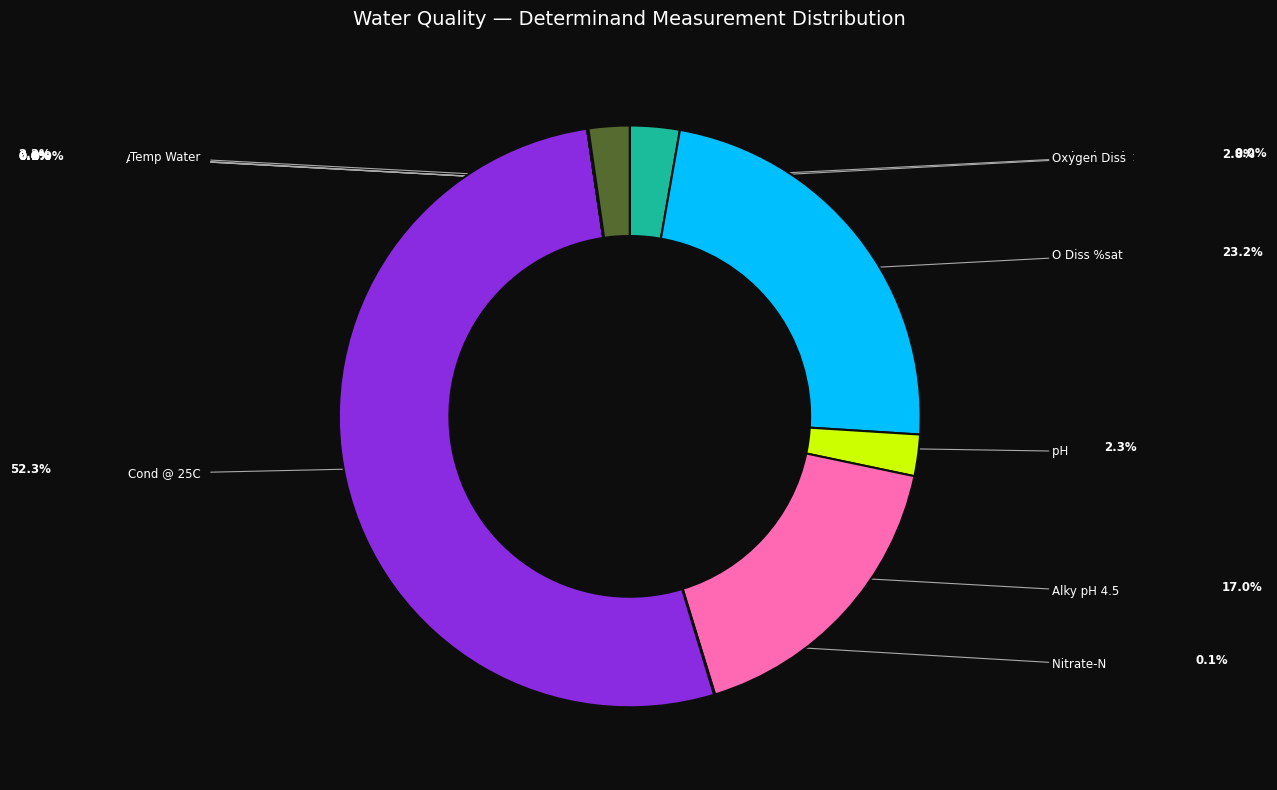

Does Cond @ 25C account for over 50% of the chart?

Yes